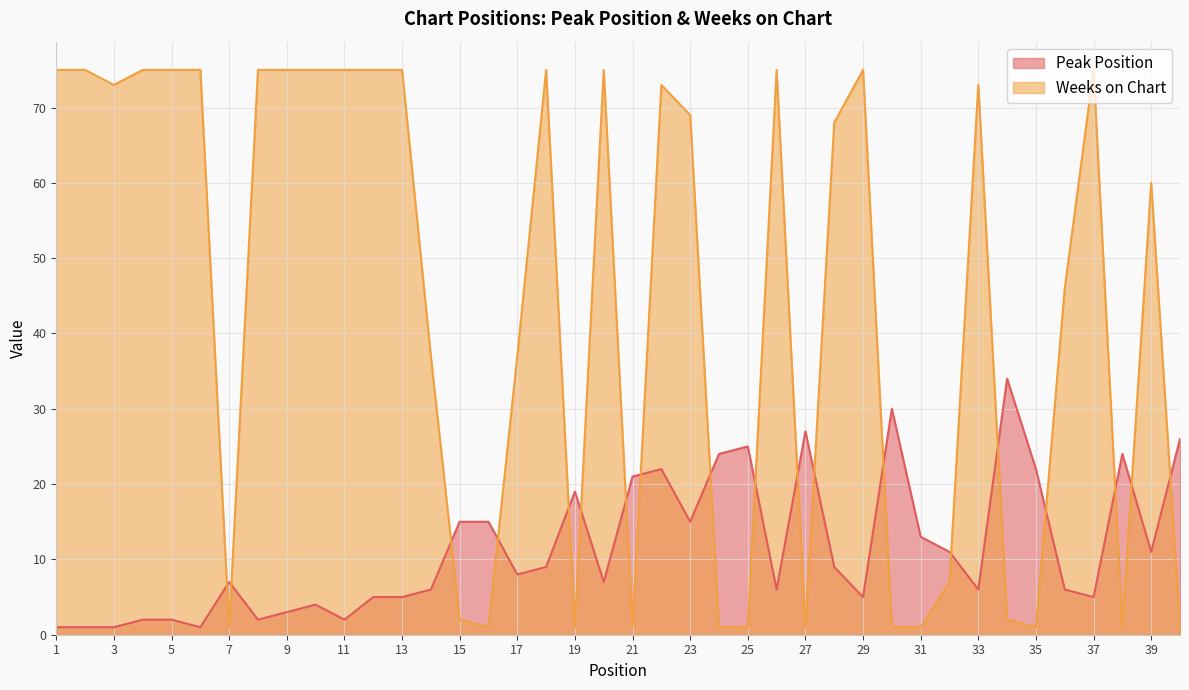

Where do Weeks on Chart and Peak Position first cross each other?

6 and 7